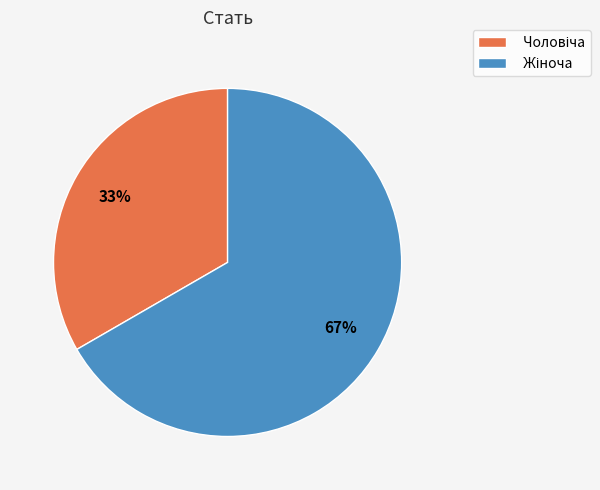

How many slices are in this pie chart?

2